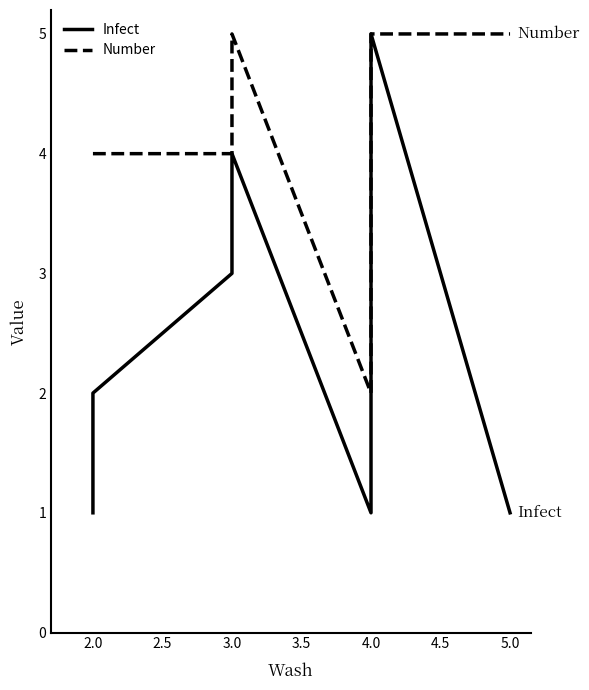

What is the spread (max minus min) of values at 2.0?

2